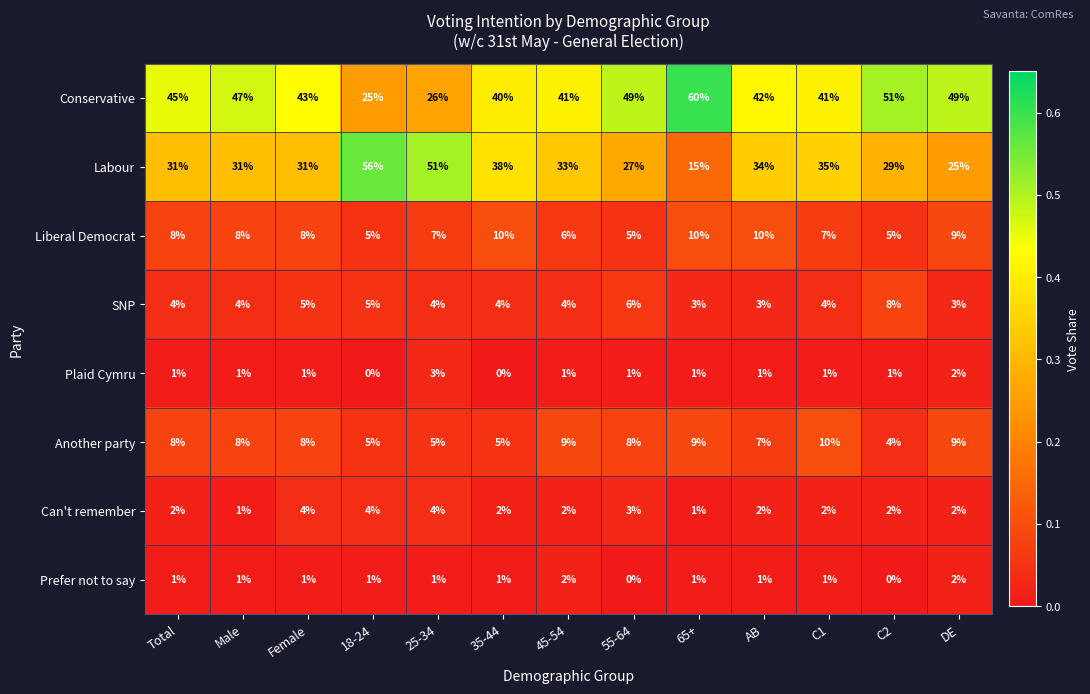

Which series has the largest total across all categories?

Conservative